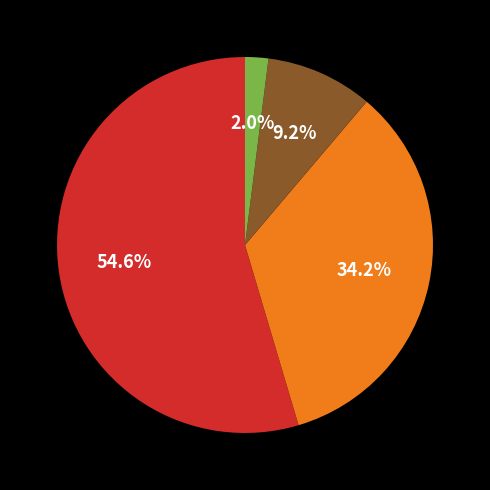

Does any single category account for the majority?

Yes